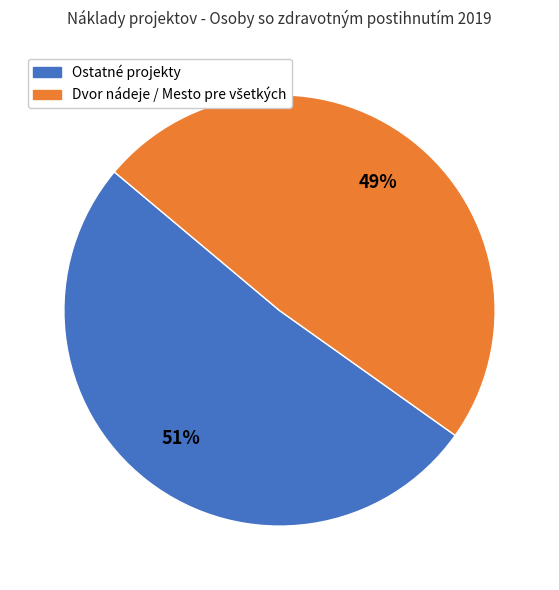

To the nearest percent, what is the average slice percentage?

50%